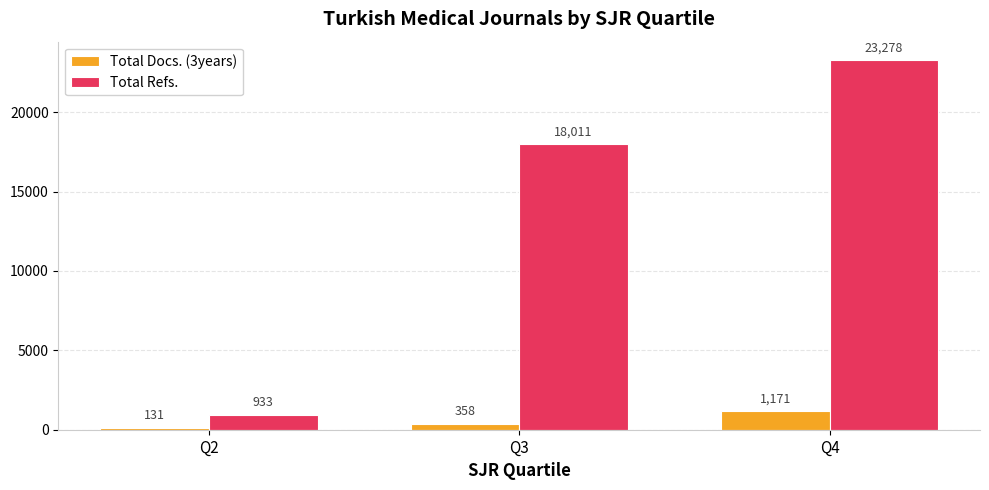

Is it true that Total Refs. equals 23278 at Q4?

True